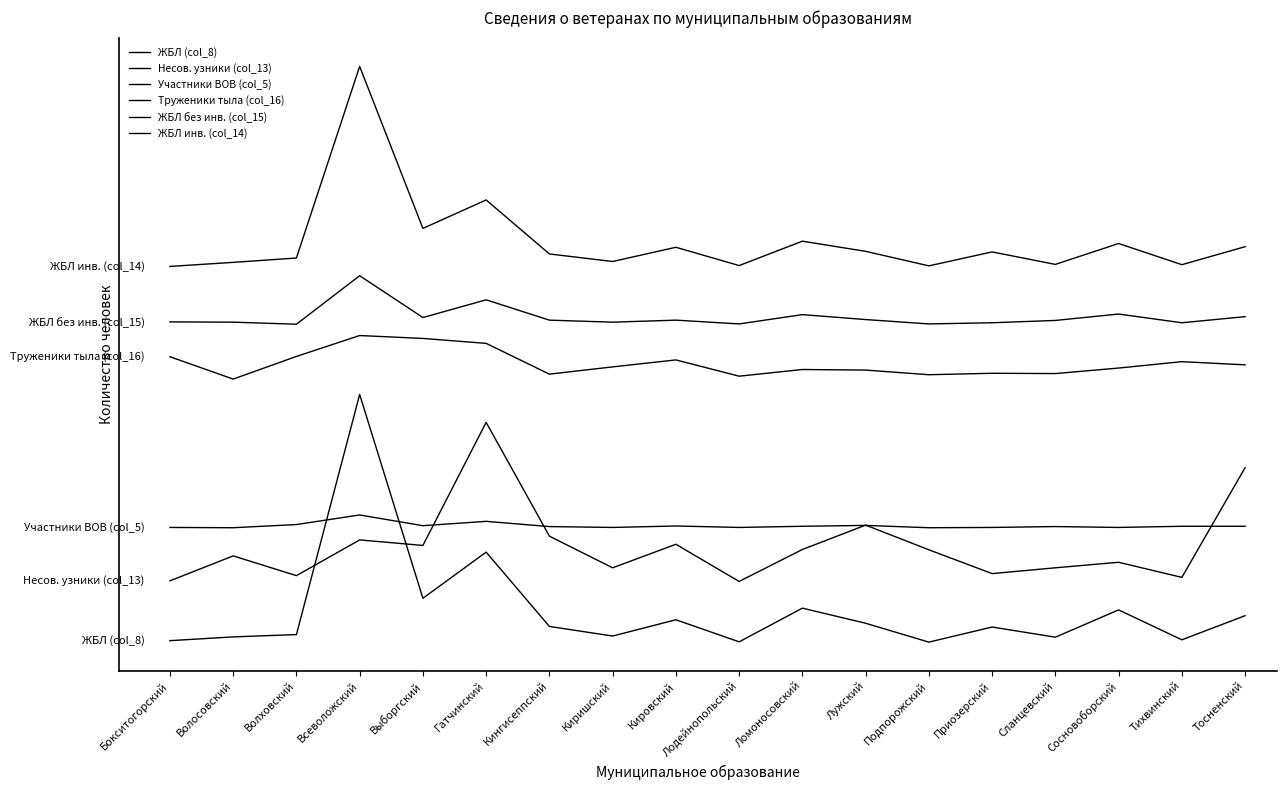

What are all the series names shown in the legend?

ЖБЛ (col_8), Несов. узники (col_13), Участники ВОВ (col_5), Труженики тыла (col_16), ЖБЛ без инв. (col_15), ЖБЛ инв. (col_14)